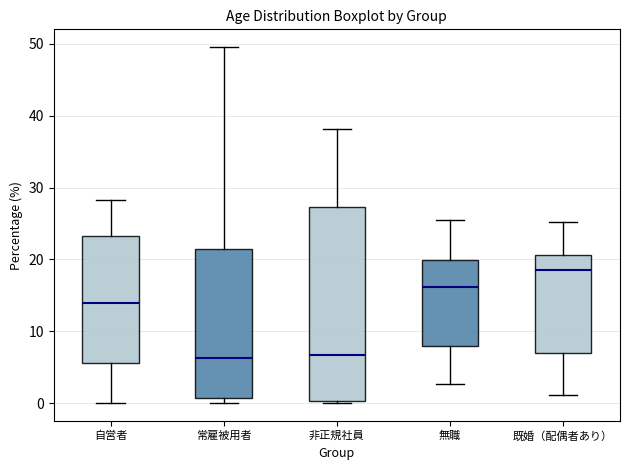

Where is the lower edge of the box for 常雇被用者 on the y-axis? The values are not printed on the chart, so give them approximately, as read against the axis.

1